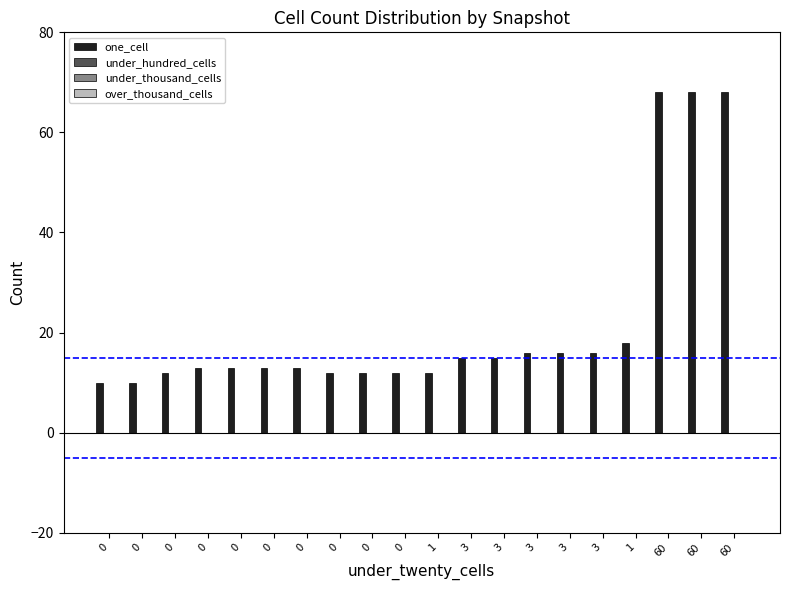

What is the value of the 20th bar from the left?

68